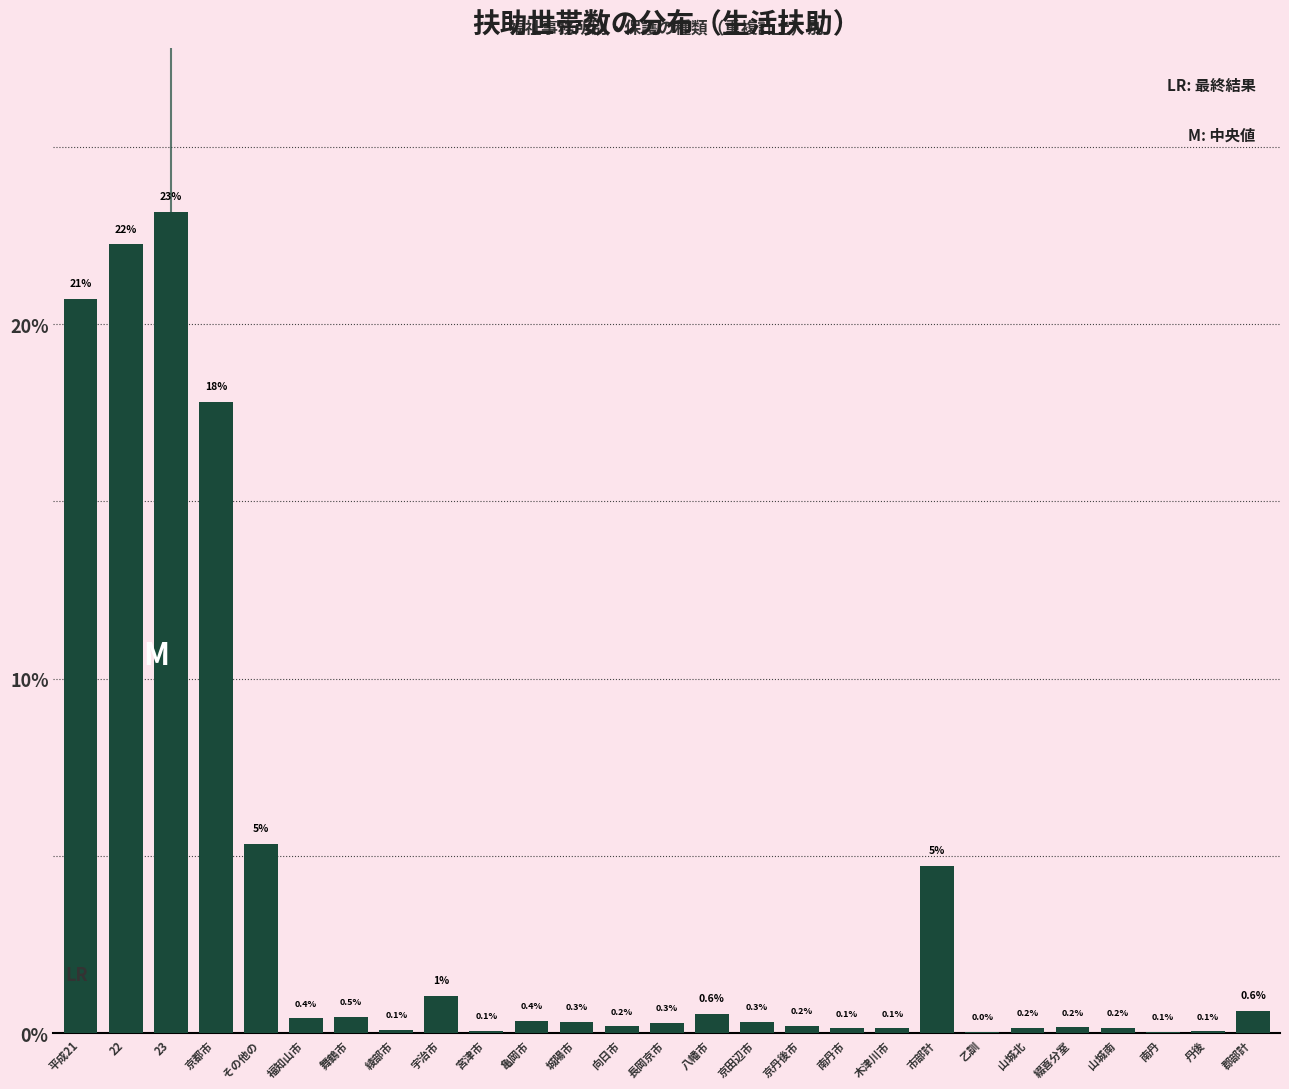

The value at 宮津市 is 0.1. True or false?

True